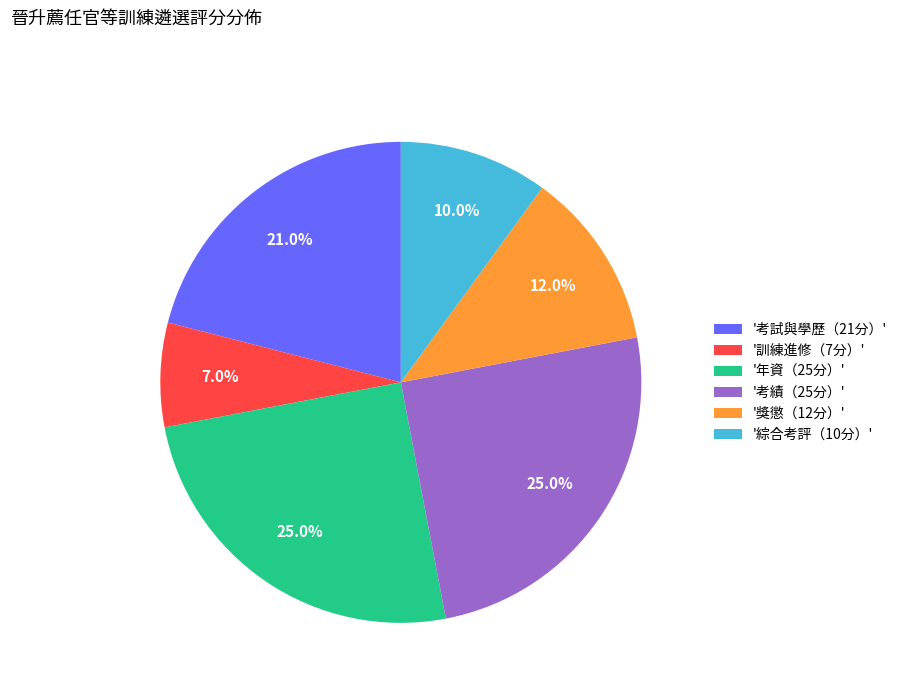

How many segments does this pie chart have?

6